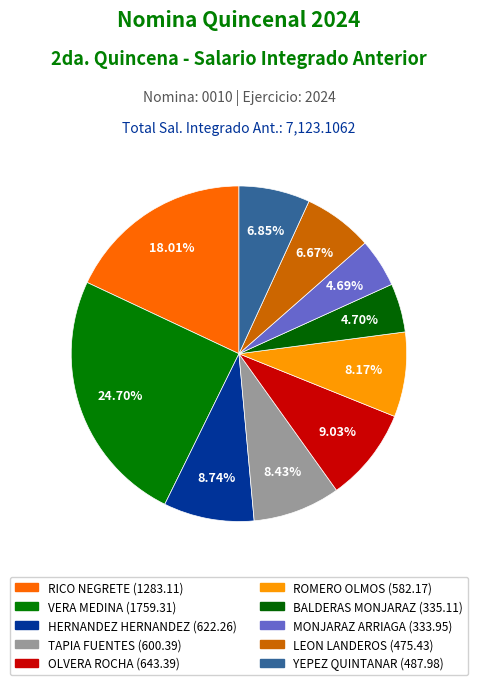

Which slice is the smallest?

MONJARAZ ARRIAGA MARIA REYNA